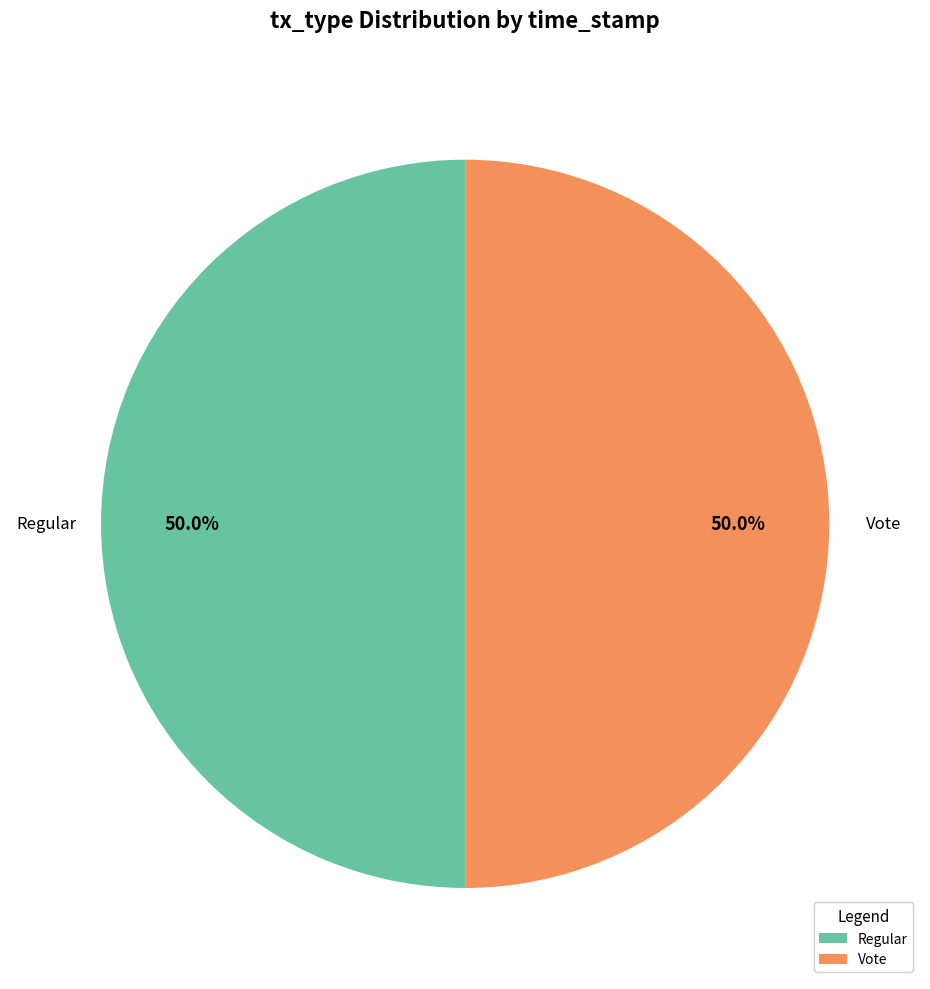

What percentage is the Regular slice, to the nearest percent?

50%